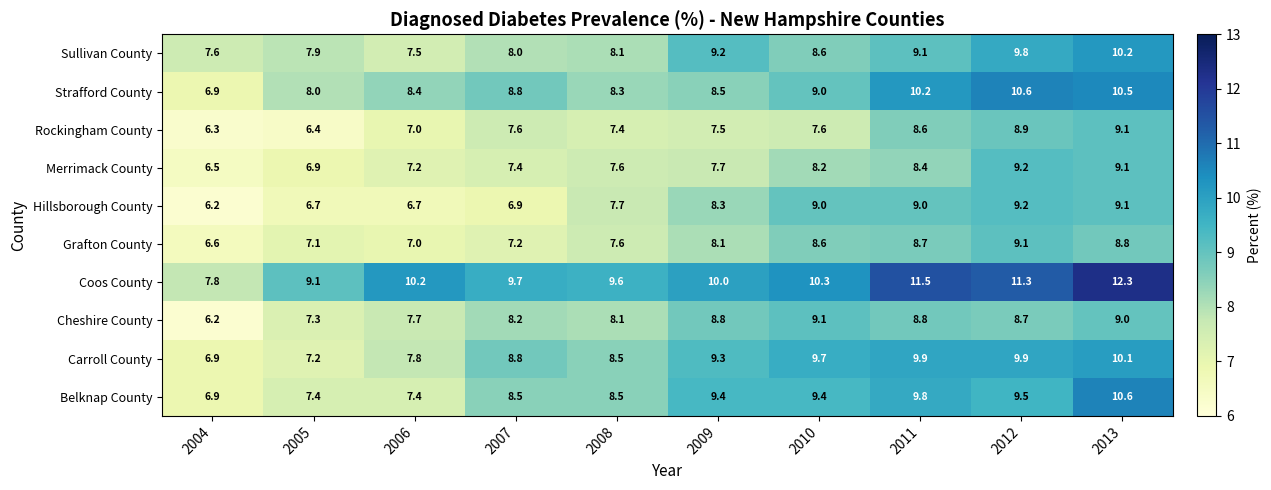

Which series has the largest range (max minus min)?

Coos County